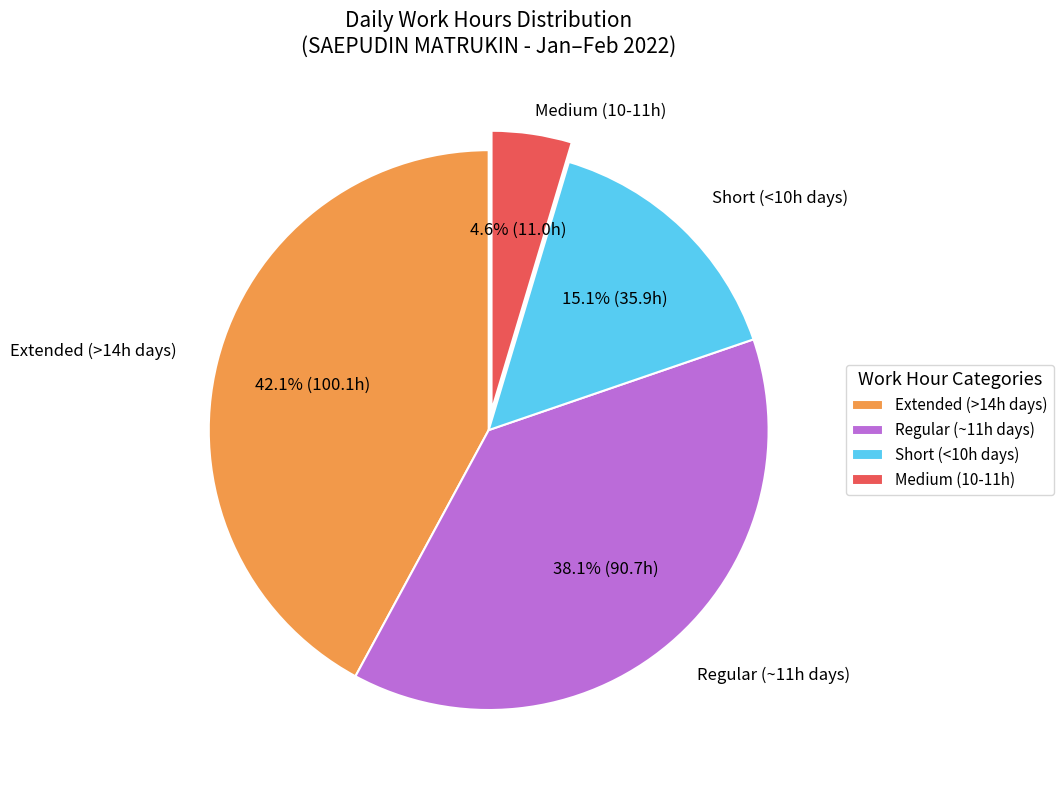

Rank the categories by value from highest to lowest.

Extended (>14h days), Regular (~11h days), Short (<10h days), Medium (10-11h)